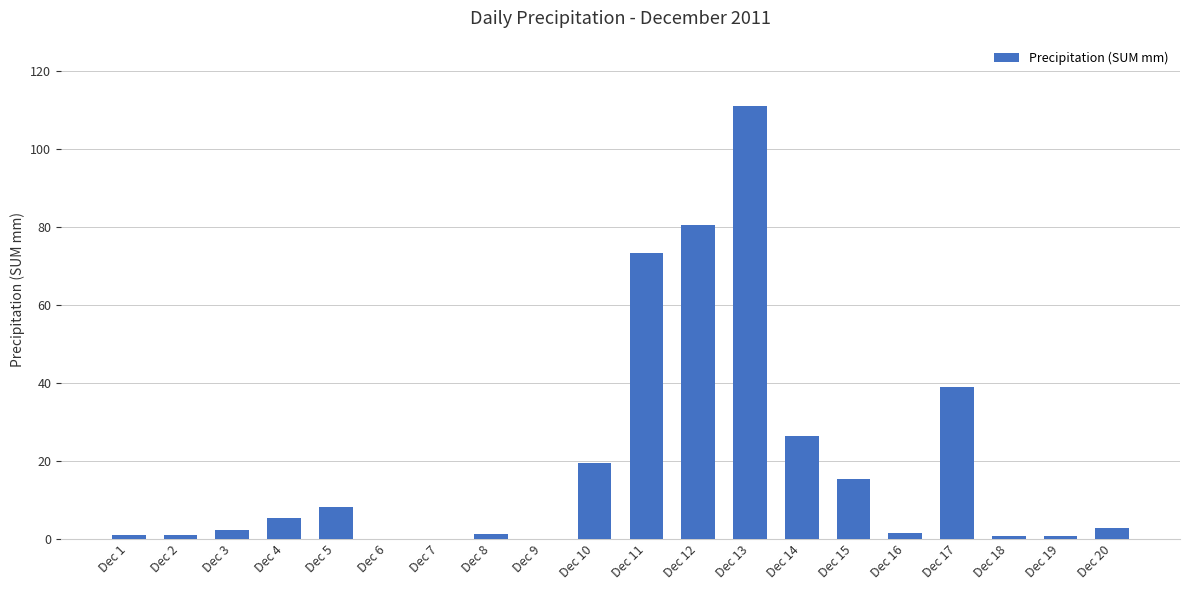

True or false: the data shows 14.7 at Dec 5.

False